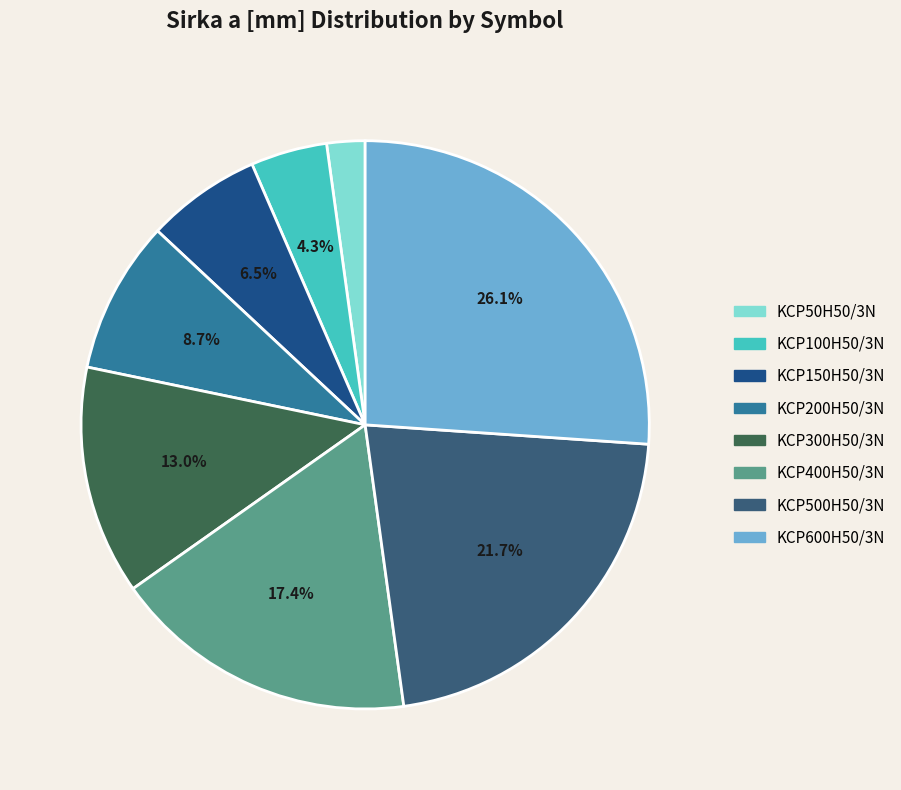

Which category has the smallest portion of the pie?

KCP50H50/3N